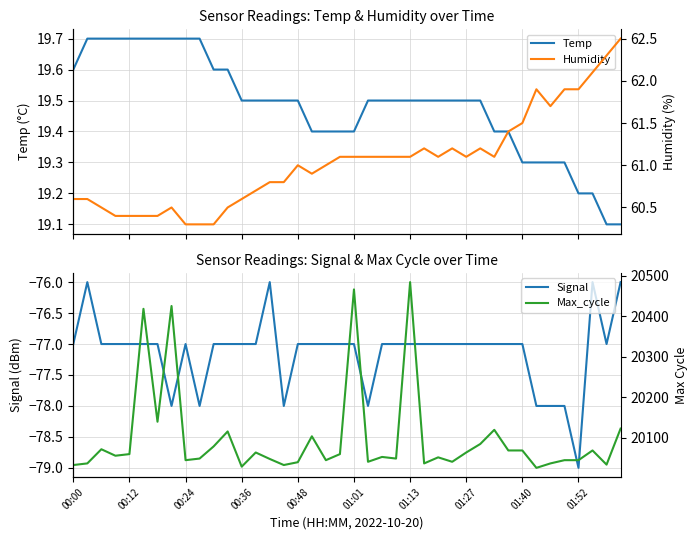

What is the difference between the Temp values at 17 and 26?

0.1